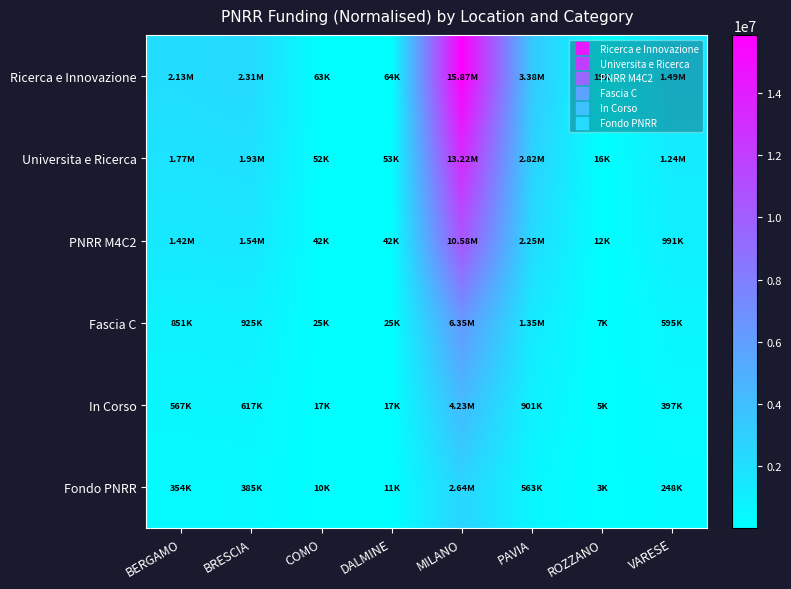

Which has a higher value, BRESCIA or DALMINE?

BRESCIA